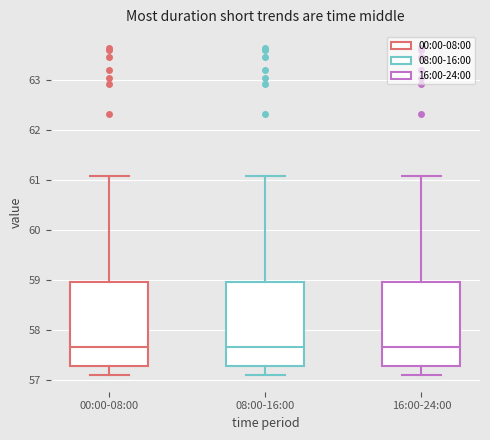

Where does the median line of the box for 00:00-08:00 sit on the y-axis? The values are not printed on the chart, so give them approximately, as read against the axis.

57.7